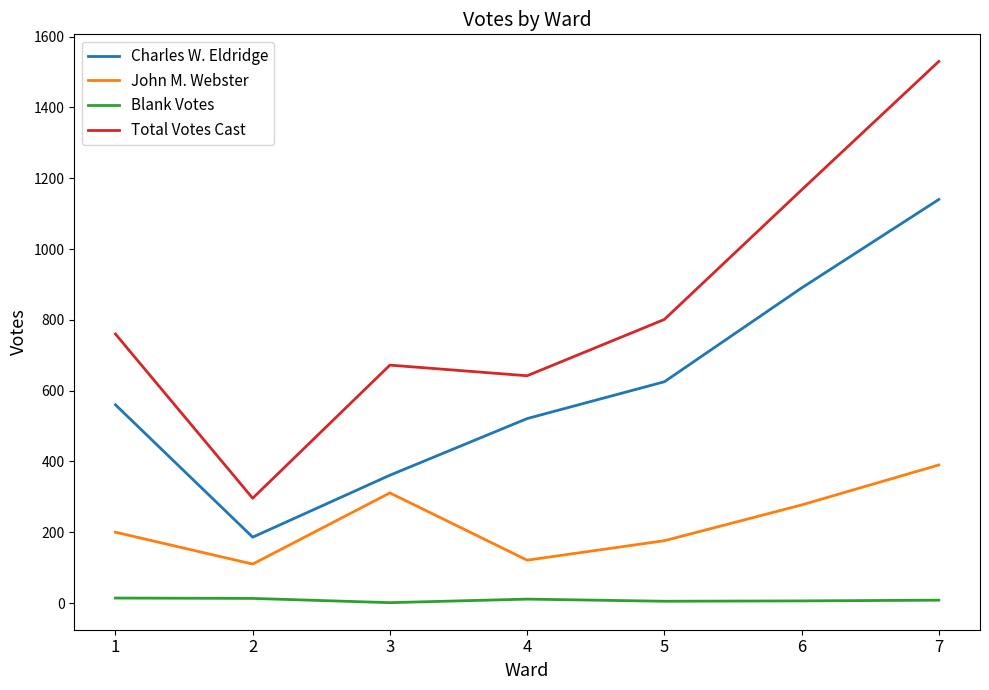

The value of Charles W. Eldridge at 3 is 361. True or false?

True